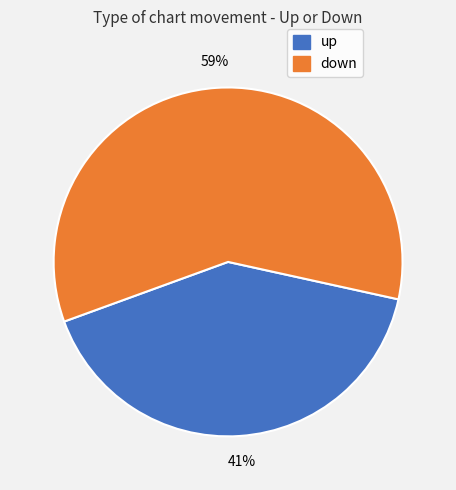

Which category has the biggest portion of the pie?

down